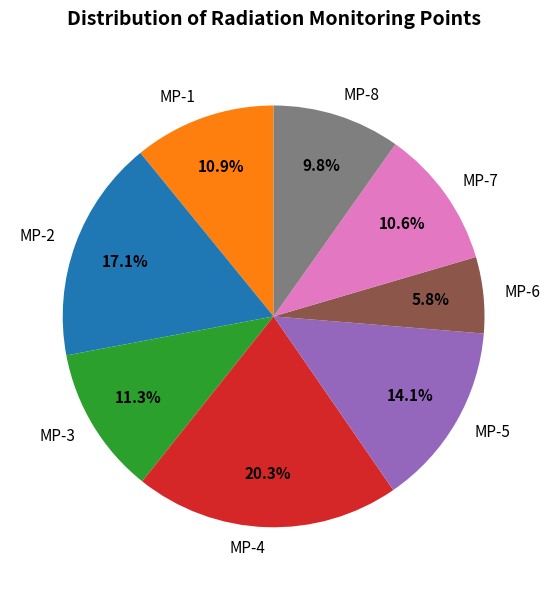

Approximately how many times larger is the value at MP-1 compared to MP-3?

1.0